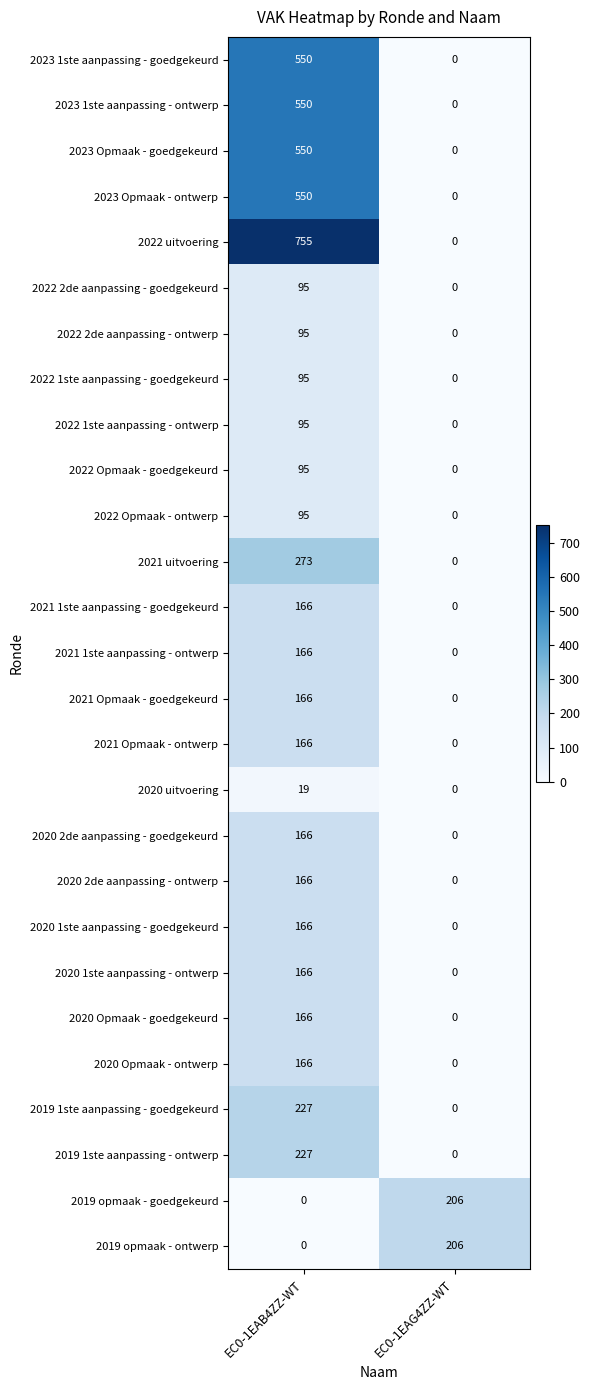

What is the sum of all 2019 1ste aanpassing - ontwerp values?

227